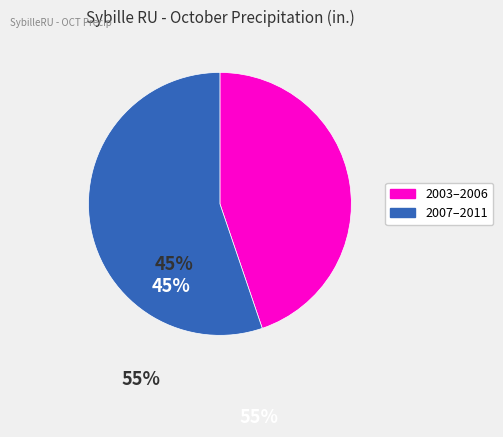

Combined, do 2007–2011 and 2003–2006 account for over 50%?

Yes